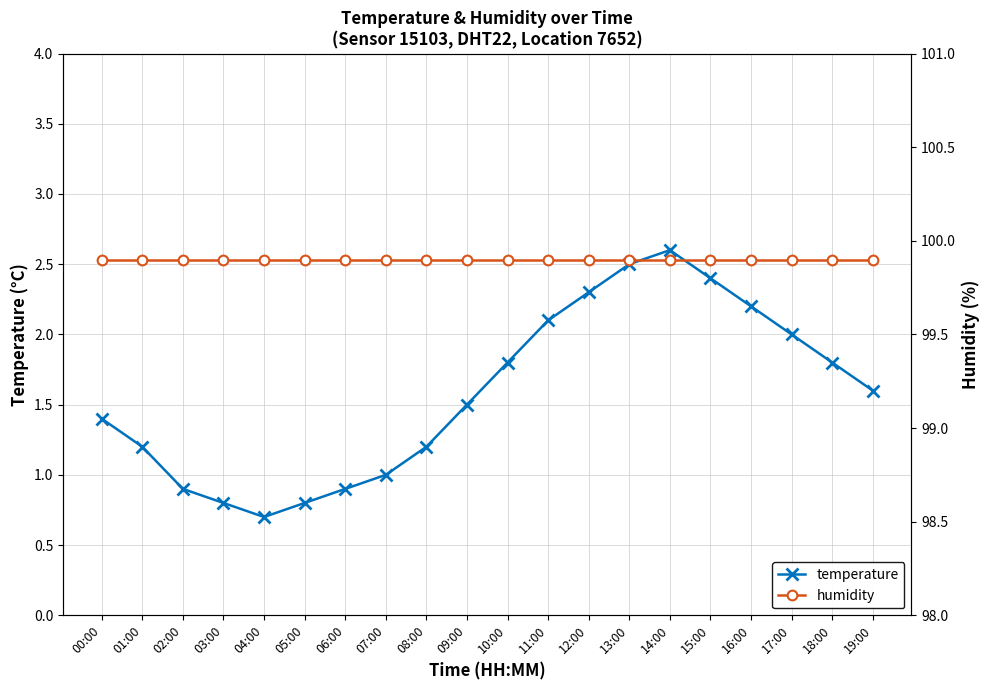

How many values in the temperature series exceed 1?

14